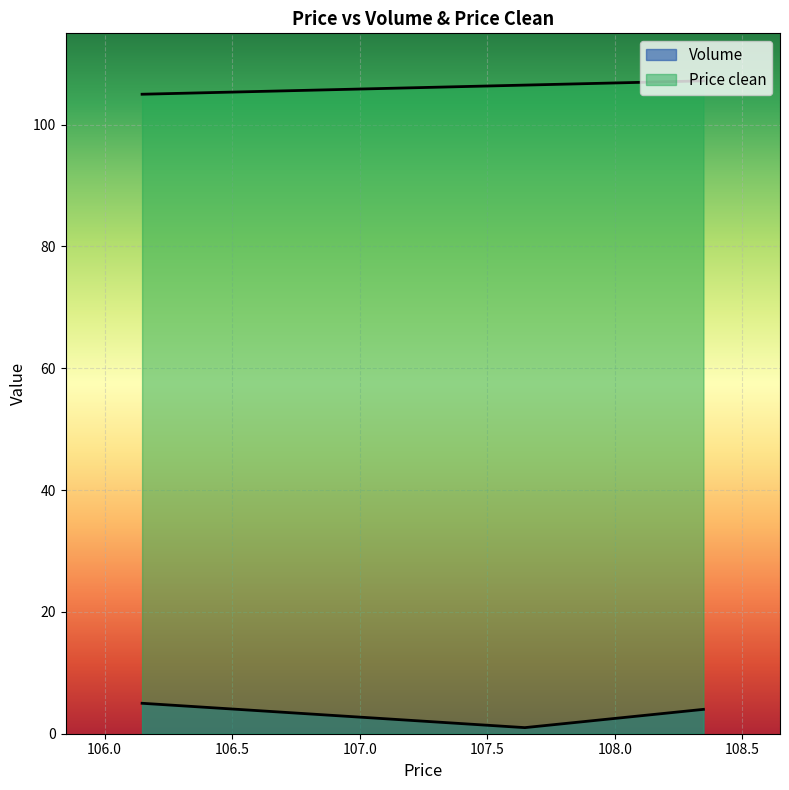

Rank the series at 108.347222 from highest to lowest value.

Price clean, Volume